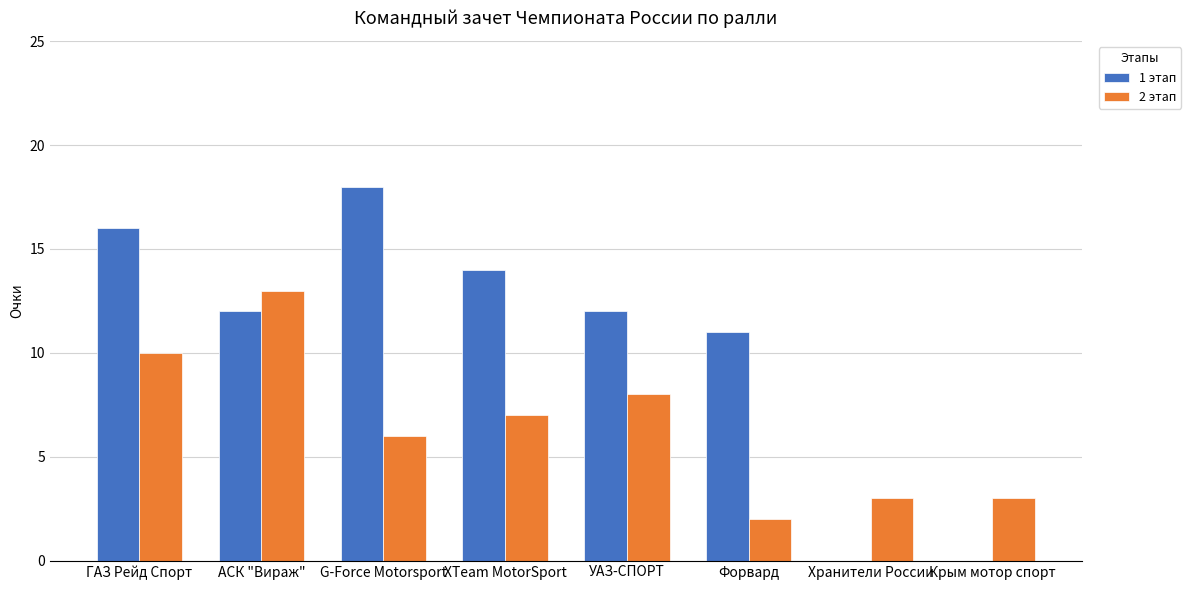

Which category has the highest value in the 1 этап series?

G-Force Motorsport